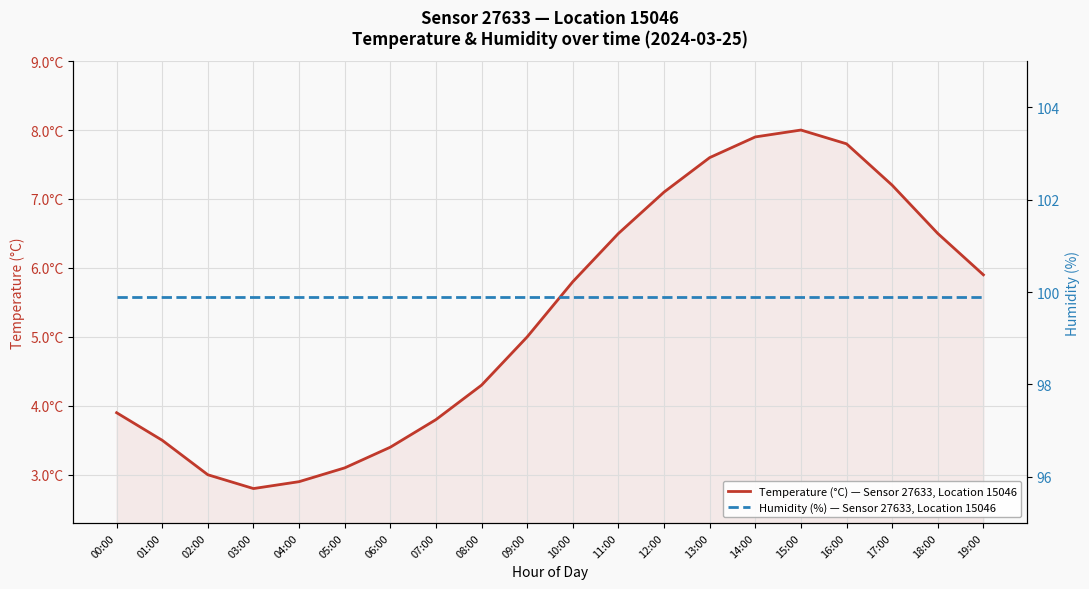

Which series has the largest total across all categories?

Humidity (%) — Sensor 27633, Location 15046